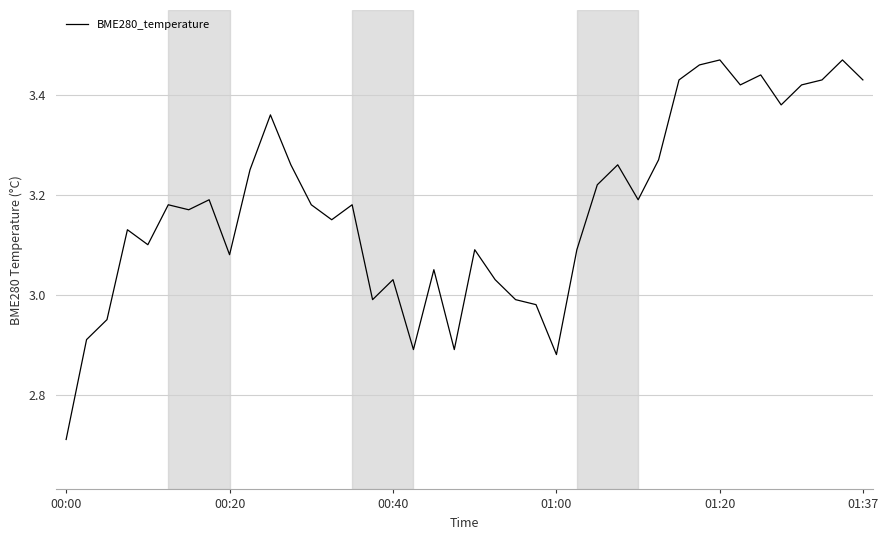

What is the difference between the maximum and minimum values?

0.8